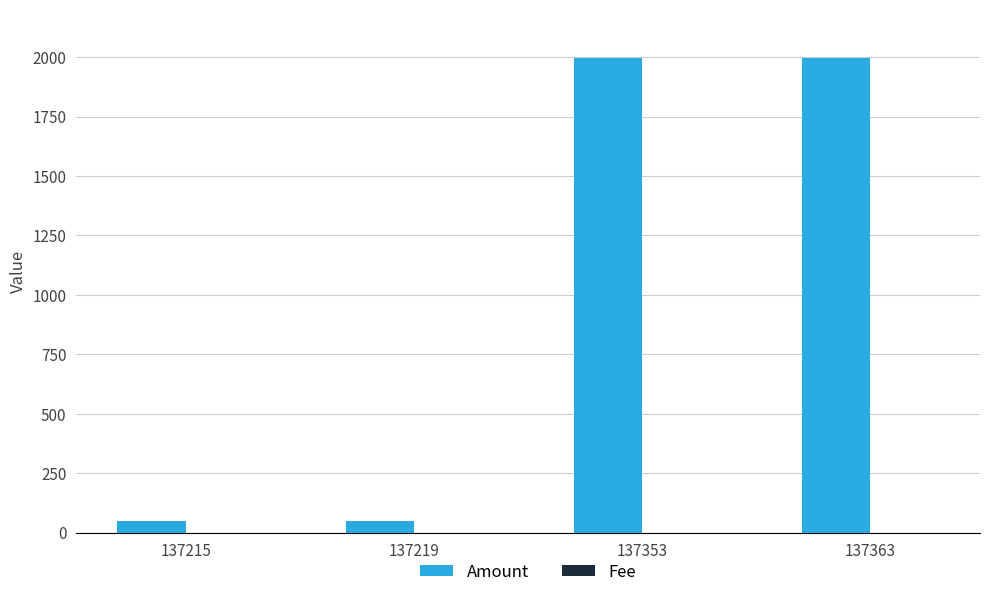

Which series has the largest total across all categories?

Amount